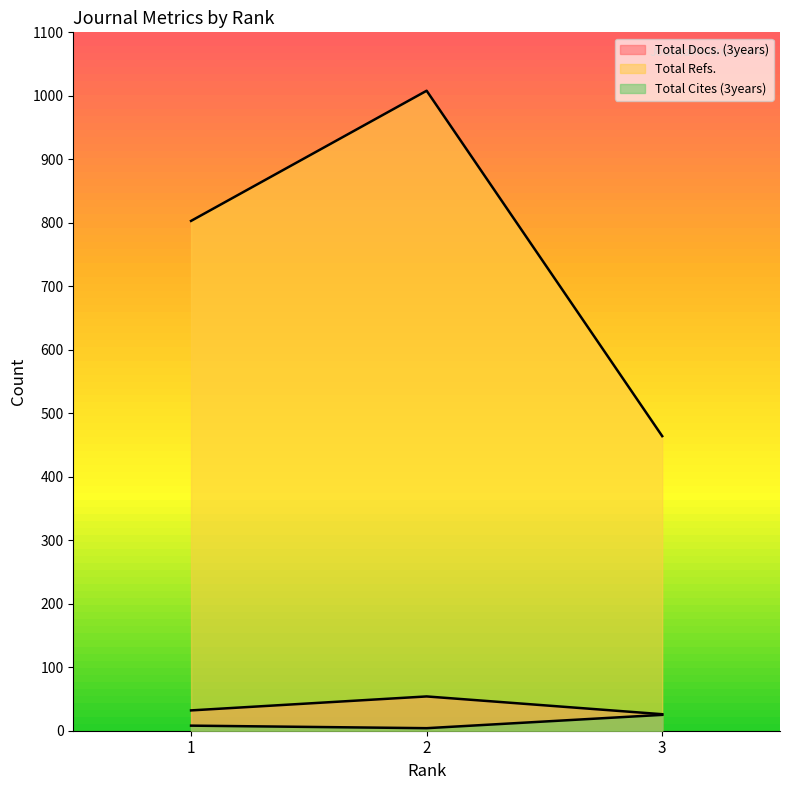

At which label is Total Docs. (3years) closest to 40?

1